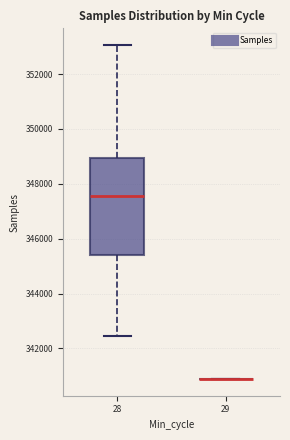

Comparing the boxes themselves (not the whiskers), which one is the tallest?

28